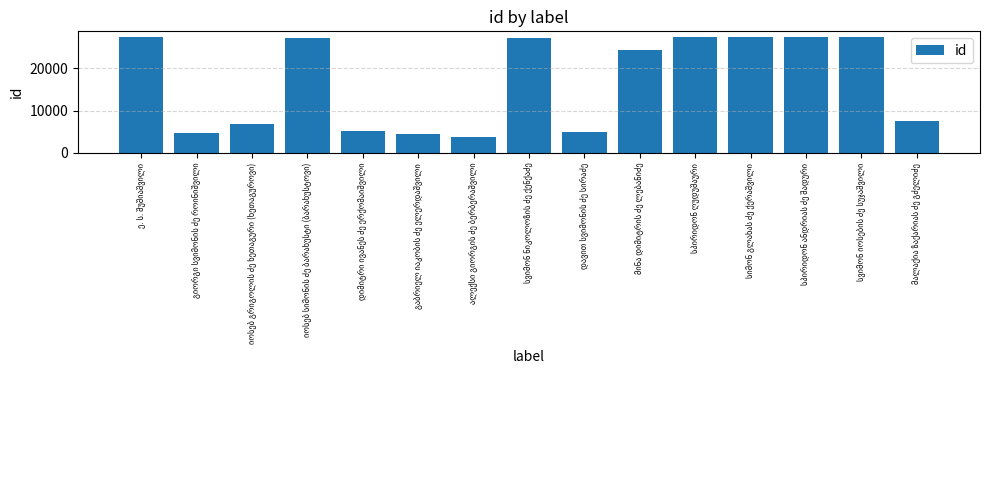

What is the minimum value shown in the chart?

3813